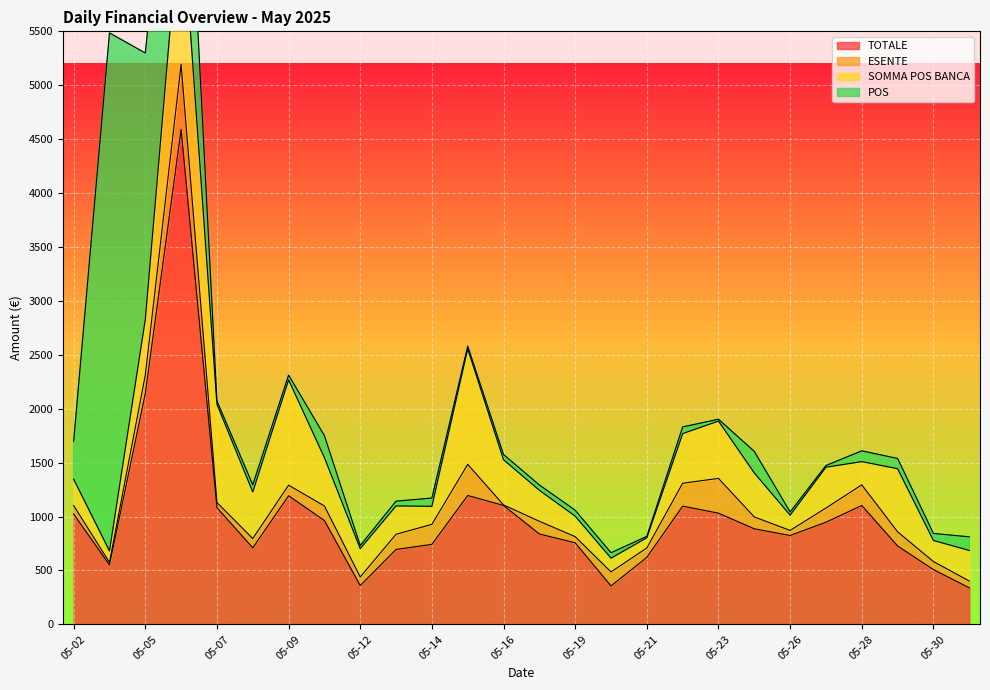

The value of TOTALE at 05-27 is 452.8. True or false?

False